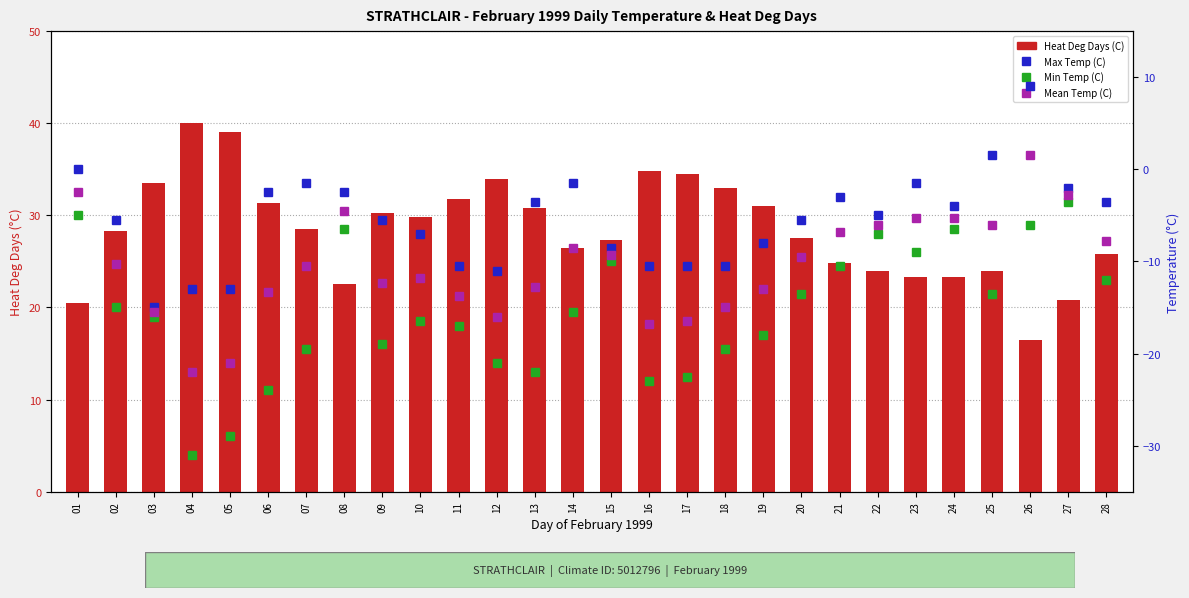

Reading left to right, extract all data points from this chart.

Heat Deg Days (C): 01=20.5	02=28.3	03=33.5	04=40.0	05=39.0	06=31.3	07=28.5	08=22.5	09=30.3	10=29.8	11=31.8	12=34.0	13=30.8	14=26.5	15=27.3	16=34.8	17=34.5	18=33.0	19=31.0	20=27.5	21=24.8	22=24.0	23=23.3	24=23.3	25=24.0	26=16.5	27=20.8	28=25.8
Max Temp (C): 01=0.0	02=-5.5	03=-15.0	04=-13.0	05=-13.0	06=-2.5	07=-1.5	08=-2.5	09=-5.5	10=-7.0	11=-10.5	12=-11.0	13=-3.5	14=-1.5	15=-8.5	16=-10.5	17=-10.5	18=-10.5	19=-8.0	20=-5.5	21=-3.0	22=-5.0	23=-1.5	24=-4.0	25=1.5	26=9.0	27=-2.0	28=-3.5
Min Temp (C): 01=-5.0	02=-15.0	03=-16.0	04=-31.0	05=-29.0	06=-24.0	07=-19.5	08=-6.5	09=-19.0	10=-16.5	11=-17.0	12=-21.0	13=-22.0	14=-15.5	15=-10.0	16=-23.0	17=-22.5	18=-19.5	19=-18.0	20=-13.5	21=-10.5	22=-7.0	23=-9.0	24=-6.5	25=-13.5	26=-6.0	27=-3.5	28=-12.0
Mean Temp (C): 01=-2.5	02=-10.3	03=-15.5	04=-22.0	05=-21.0	06=-13.3	07=-10.5	08=-4.5	09=-12.3	10=-11.8	11=-13.8	12=-16.0	13=-12.8	14=-8.5	15=-9.3	16=-16.8	17=-16.5	18=-15.0	19=-13.0	20=-9.5	21=-6.8	22=-6.0	23=-5.3	24=-5.3	25=-6.0	26=1.5	27=-2.8	28=-7.8